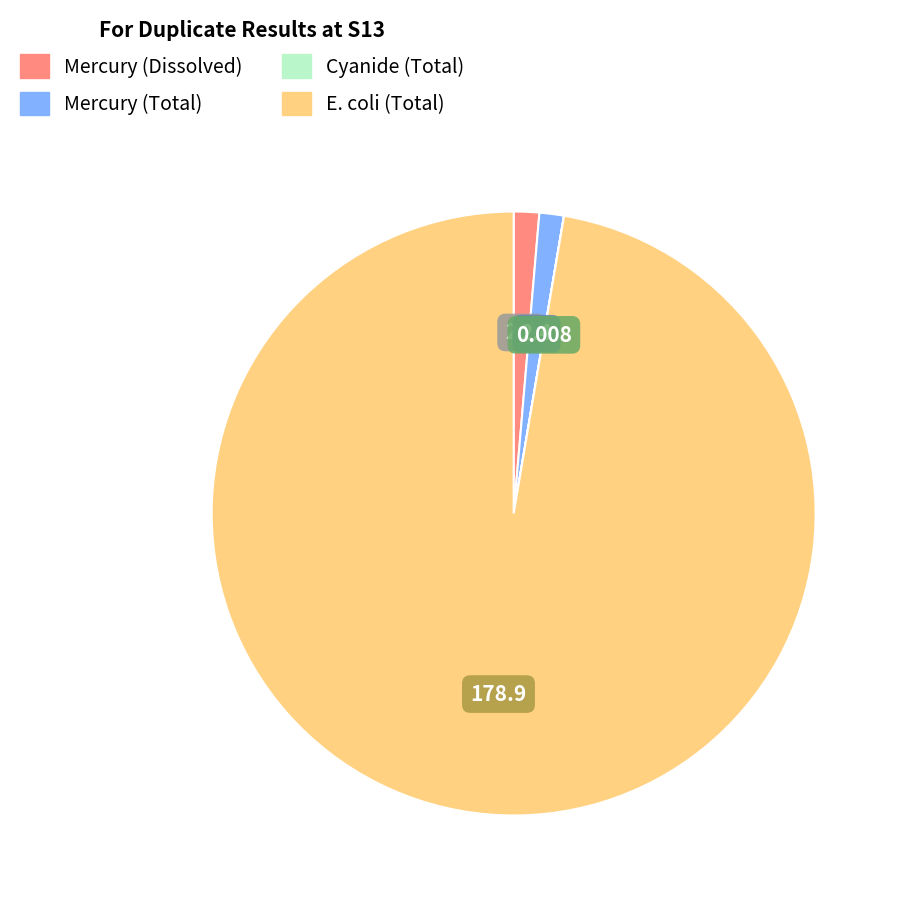

Which slice is the largest?

E. coli (Total)